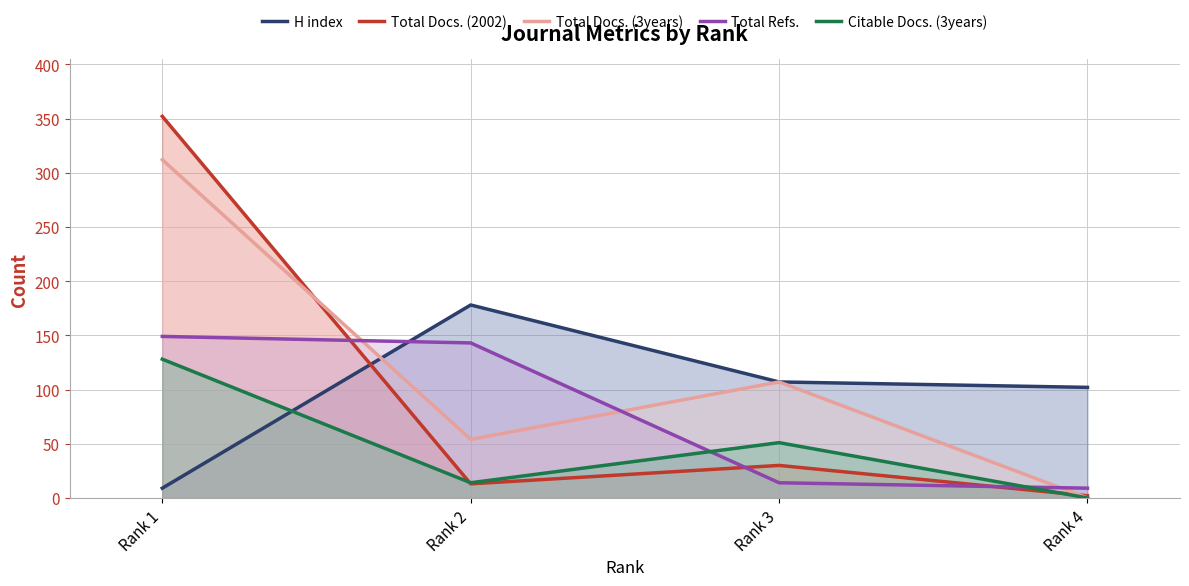

How many values in Citable Docs. (3years) are above zero?

3